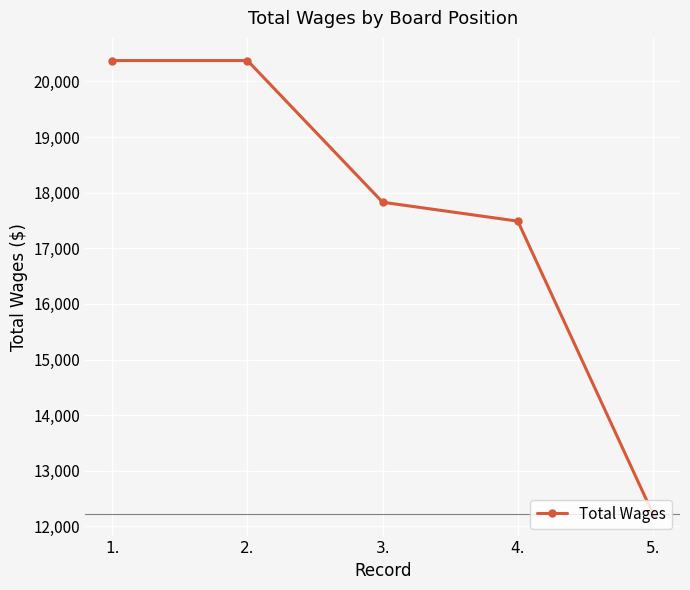

How many distinct data groups are displayed?

1